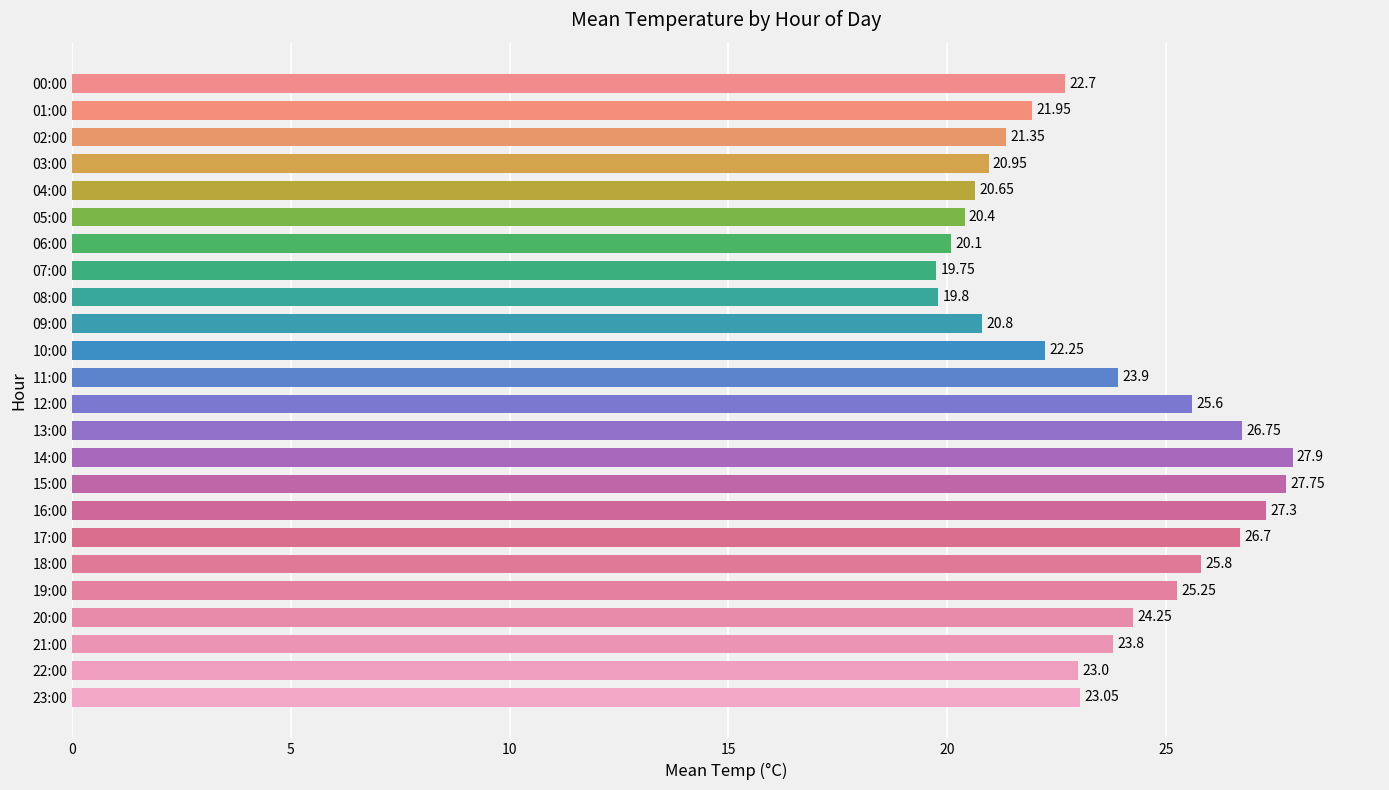

What is the average value?

23.4